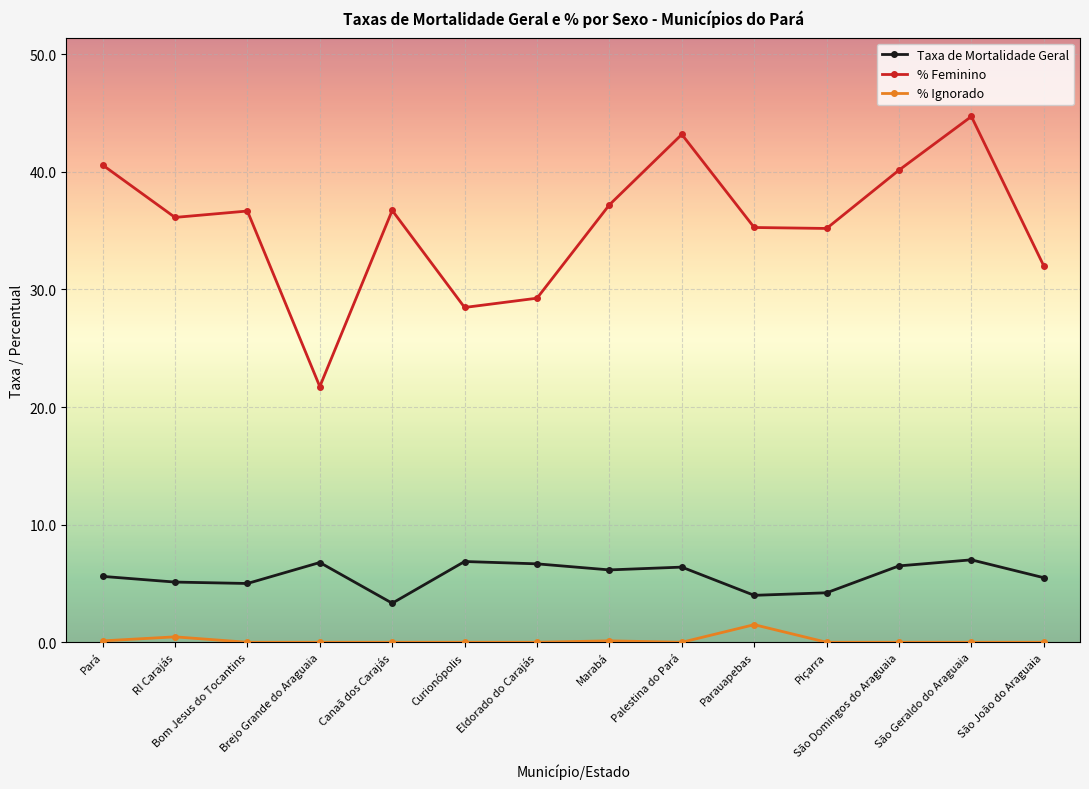

Which category has the highest value in the % Feminino series?

São Geraldo do Araguaia